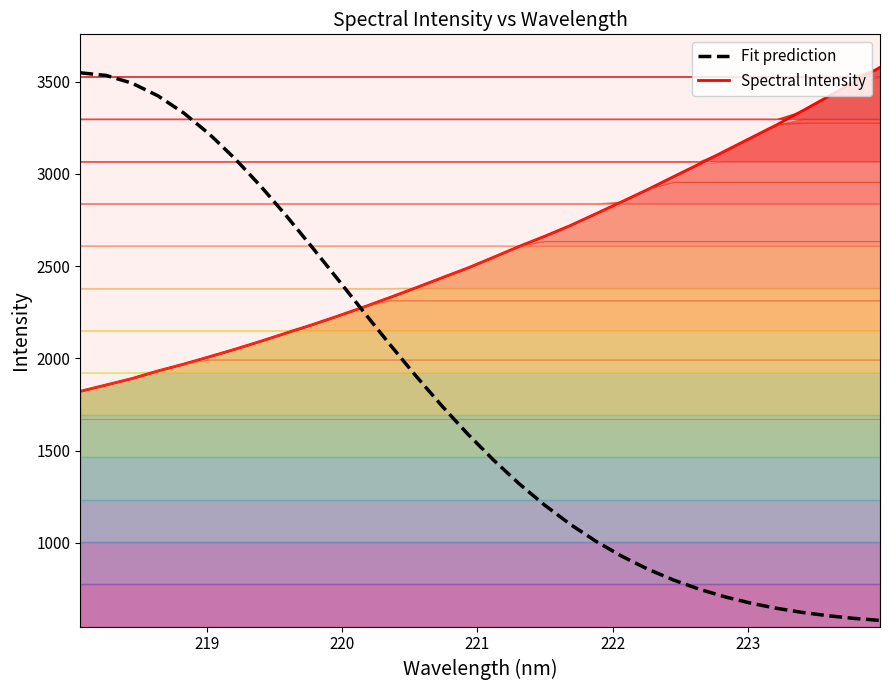

True or false: Fit prediction and Spectral Intensity intersect in this chart.

True